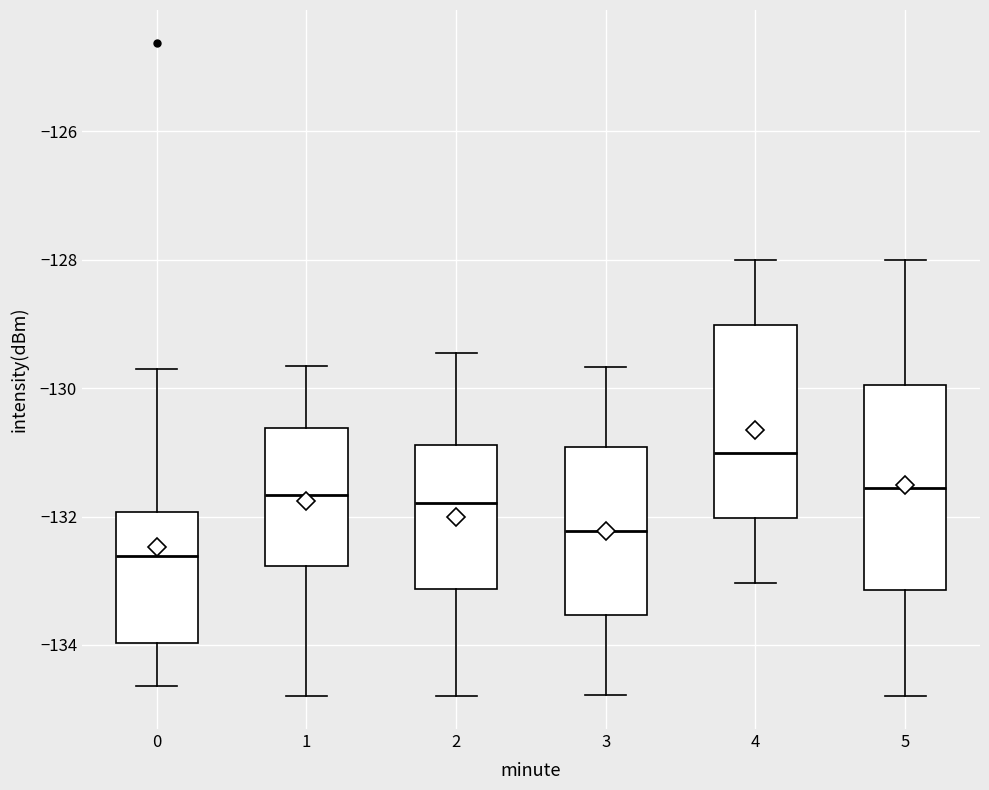

Reading left to right, read every box against the y-axis: the position of its median line, the range the box covers, and the ends of its whiskers. The values are not printed on the chart, so give them approximately, as read against the axis.

0: median -132.6, box -134.0 to -132.0, whiskers -134.6 to -129.8
1: median -131.6, box -132.8 to -130.6, whiskers -134.8 to -129.6
2: median -131.8, box -133.2 to -130.8, whiskers -134.8 to -129.4
3: median -132.2, box -133.6 to -131.0, whiskers -134.8 to -129.6
4: median -131.0, box -132.0 to -129.0, whiskers -133.0 to -128.0
5: median -131.6, box -133.2 to -130.0, whiskers -134.8 to -128.0